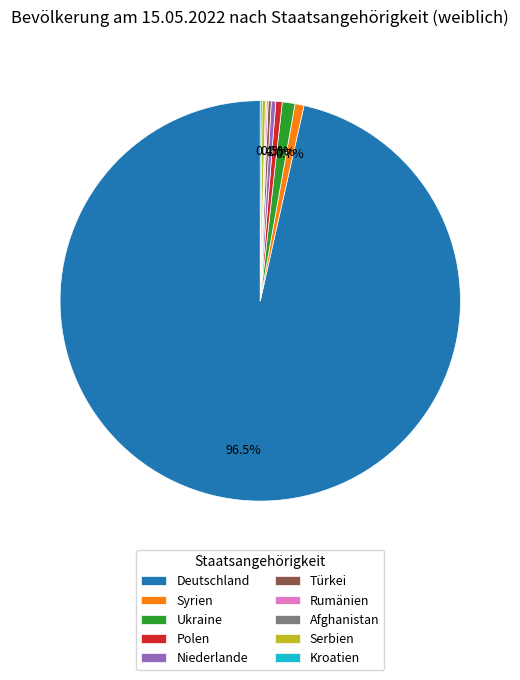

What is the largest slice in the pie chart?

Deutschland